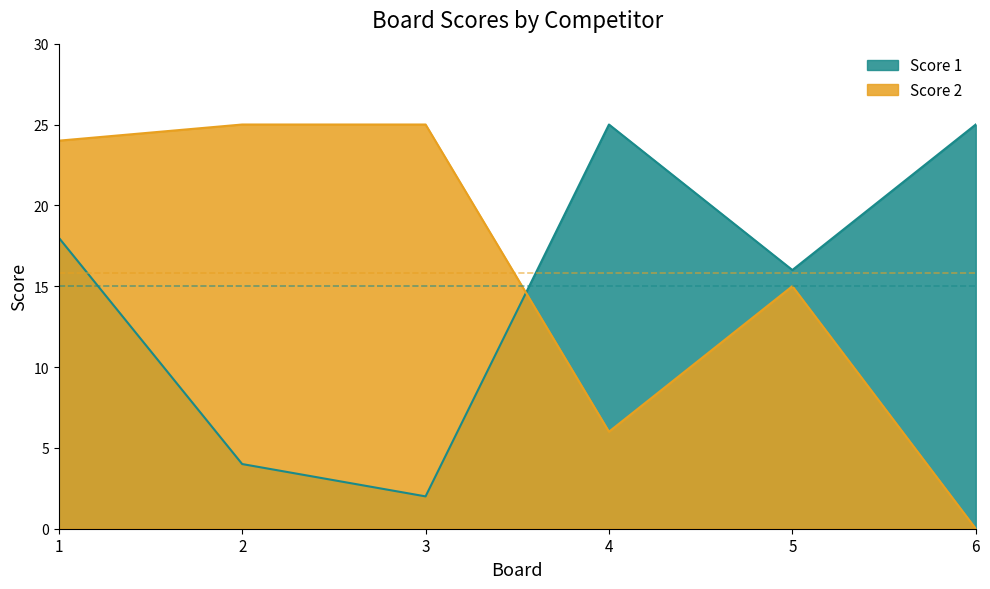

How many values in the Score 2 series are below 24?

3